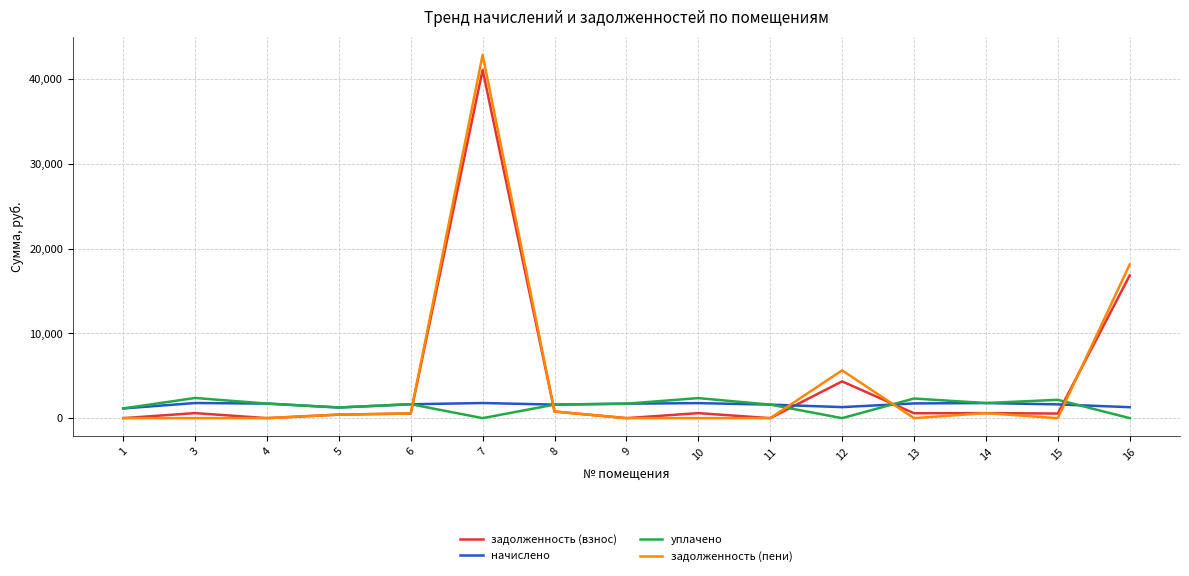

What is the total value across all series at 8?

4756.1